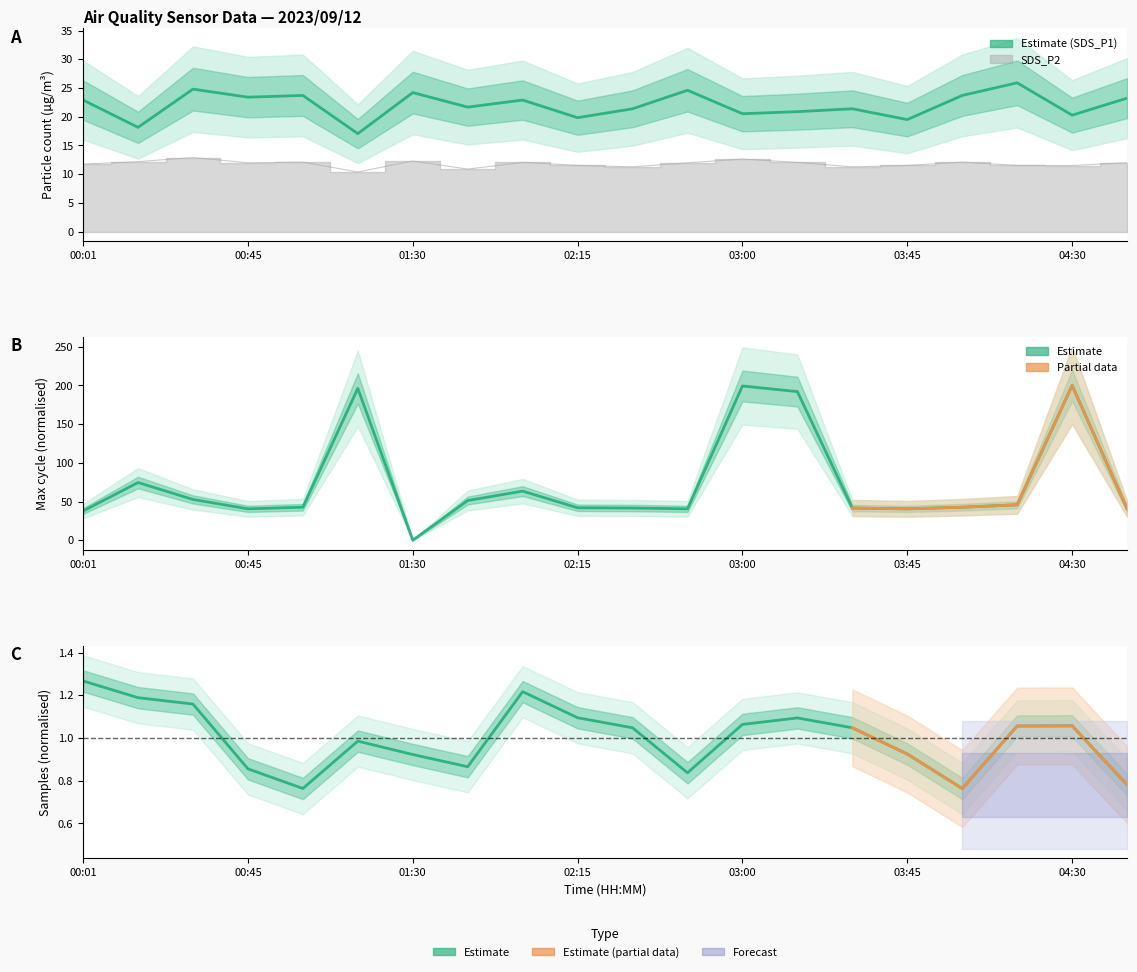

True or false: Samples and SDS_P2 cross at least once.

False